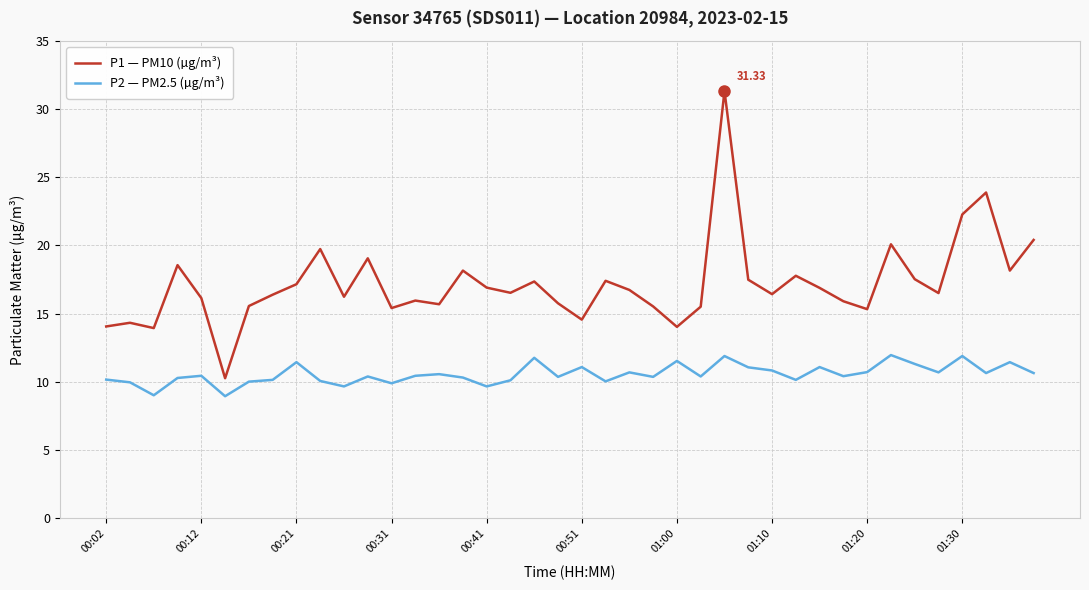

Which series has the largest range (max minus min)?

P1 — PM10 (µg/m³)